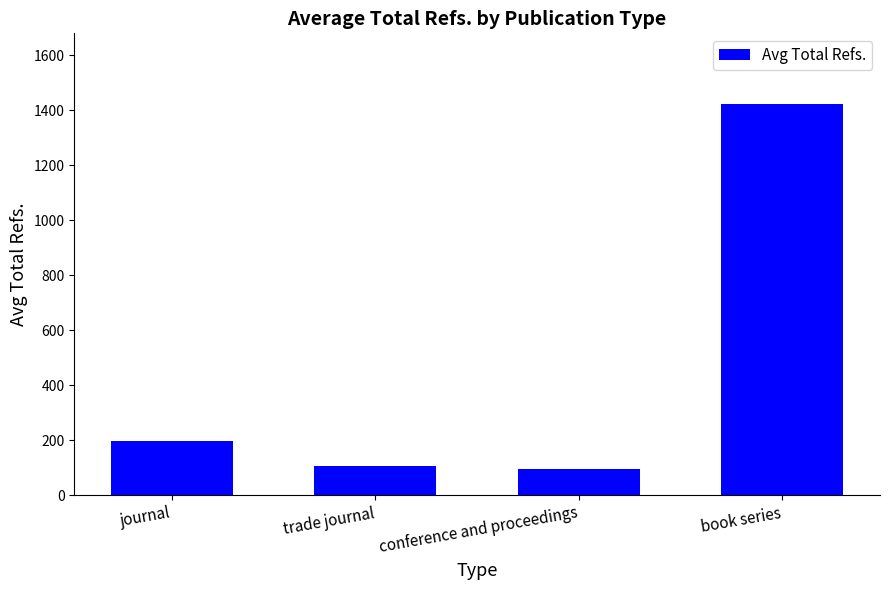

What is the average value?

455.3